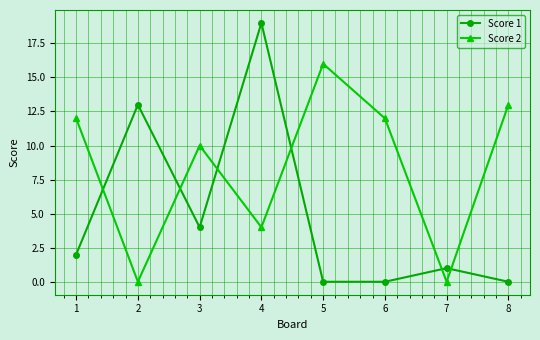

What is the sum of all Score 2 values?

67